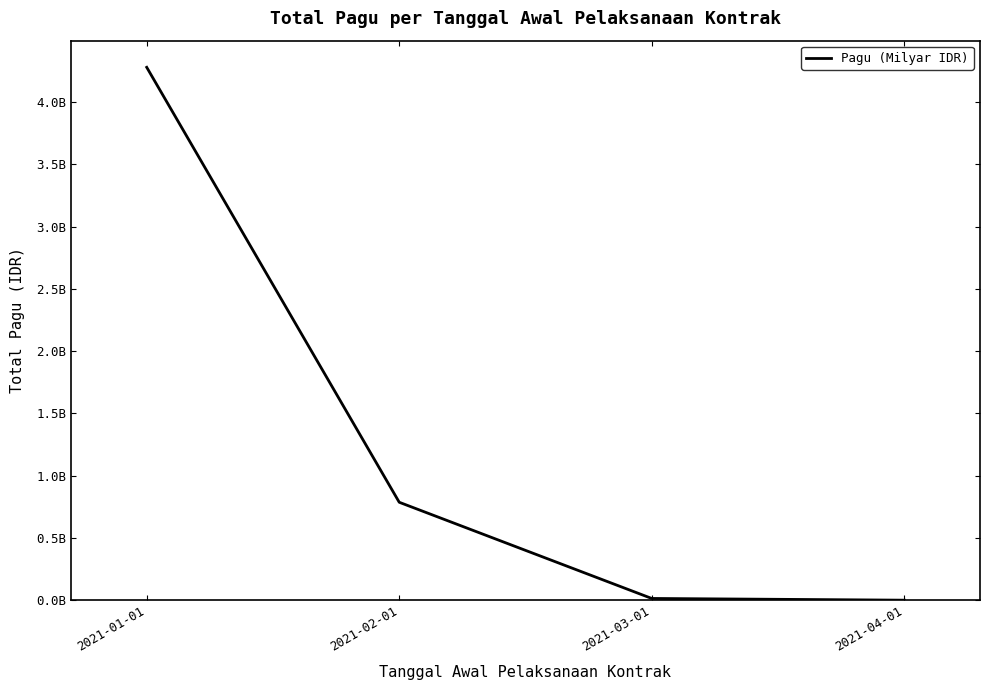

Is this an area chart (filled region under the line)?

No